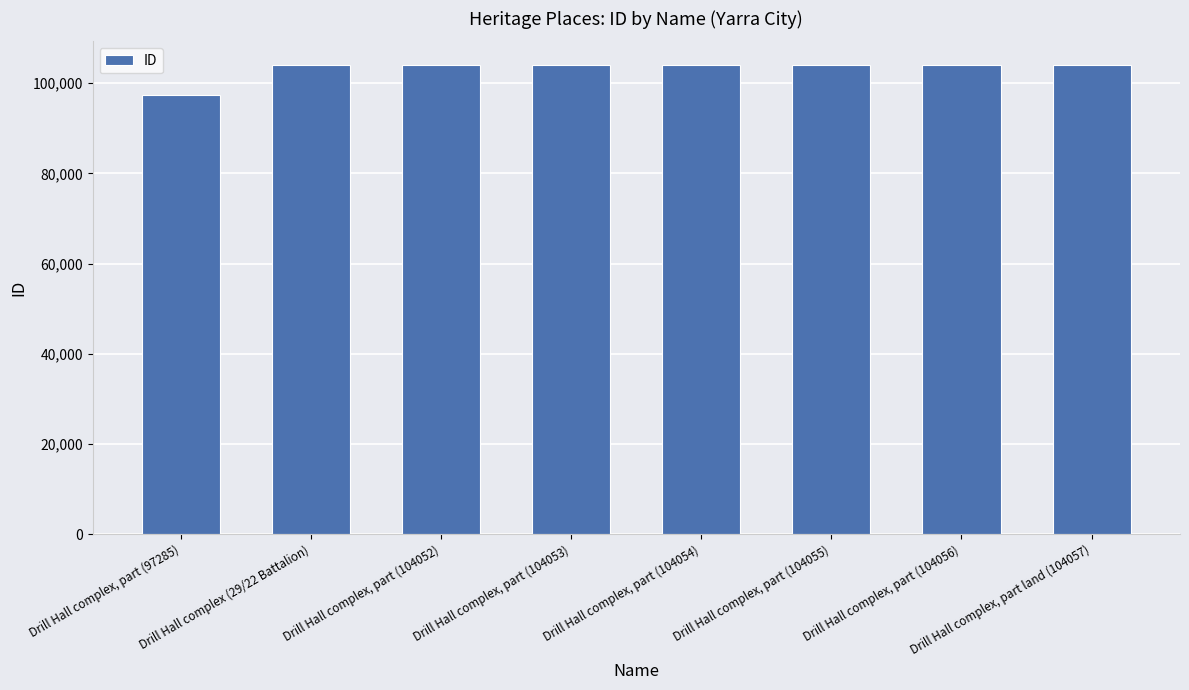

What is the difference between the second highest and minimum values?

6771